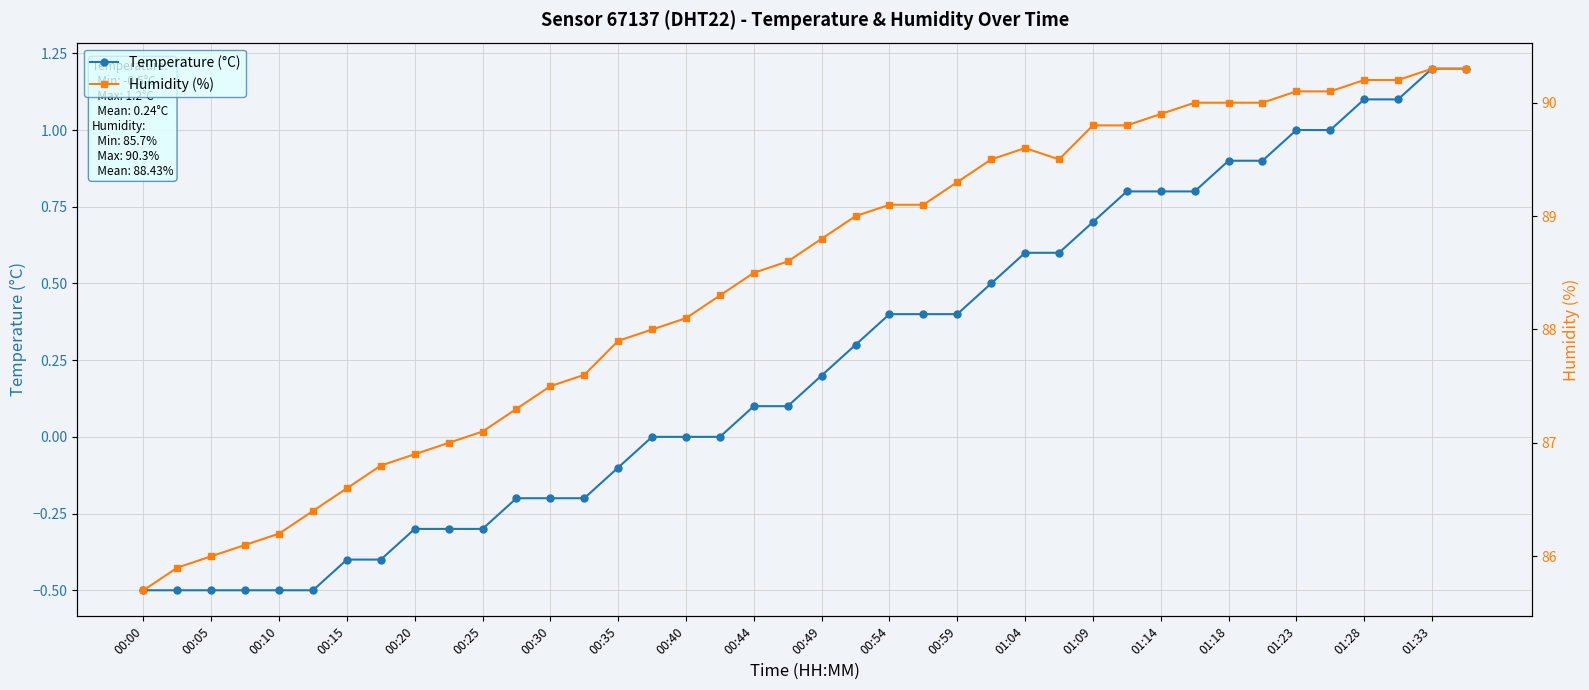

What is the difference between the maximum and minimum values in the Humidity (%) series?

4.6